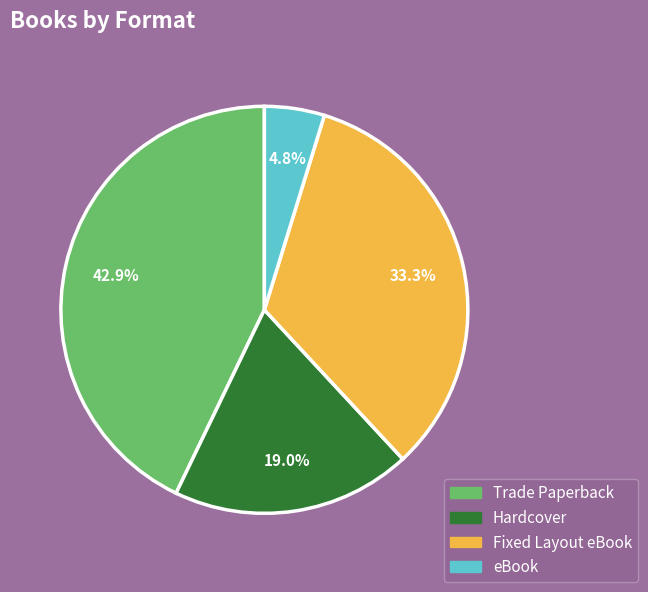

To the nearest percent, what is the difference between the Hardcover and Trade Paperback slice percentages?

24%